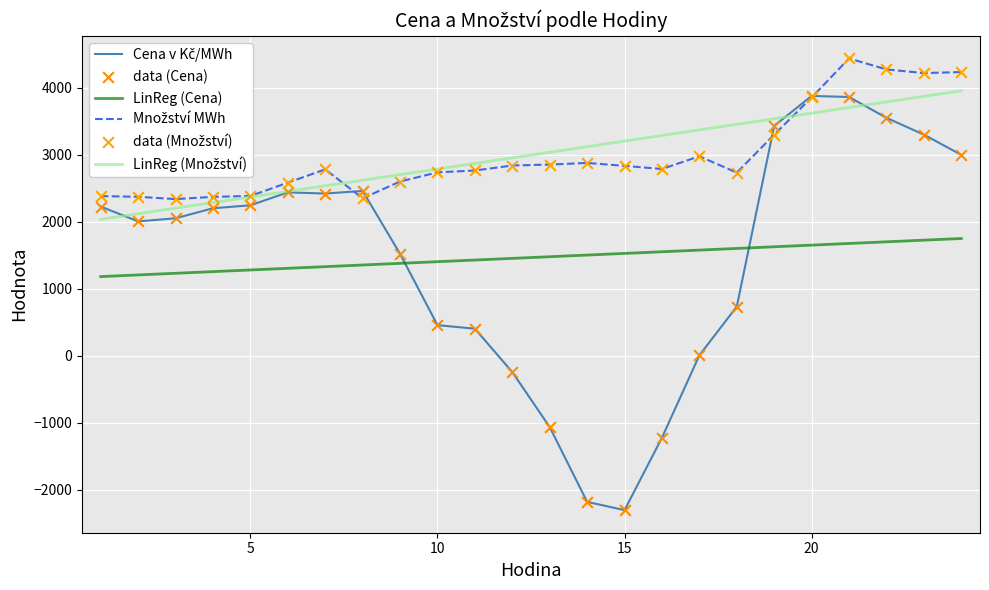

What is the maximum value shown in the chart?

4437.0